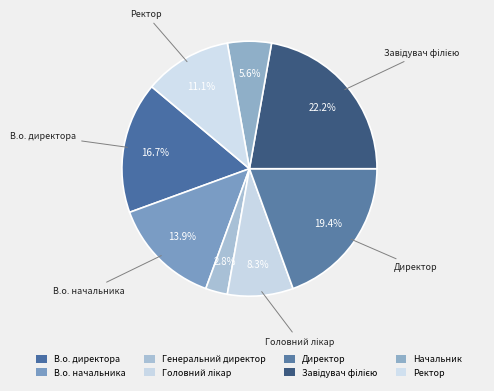

Rank the categories by value from highest to lowest.

Завідувач філією, Директор, В.о. директора, В.о. начальника, Ректор, Головний лікар, Начальник, Генеральний директор